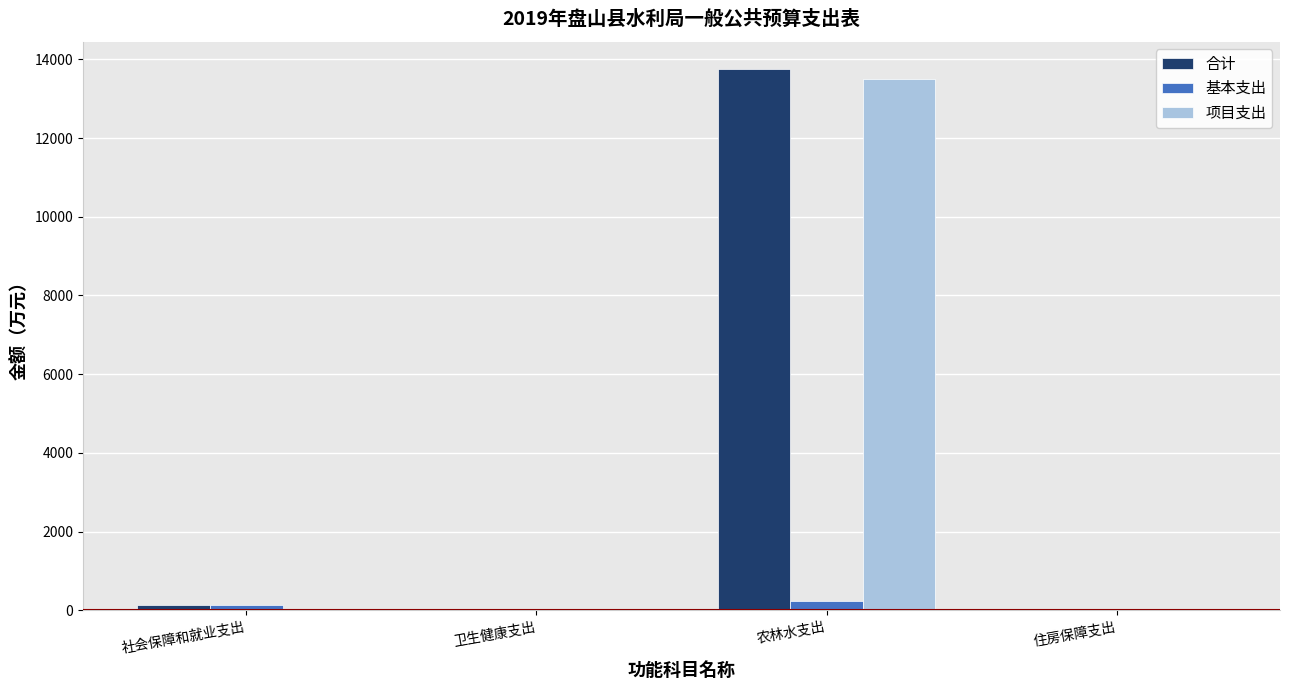

At which category is the sum across all series the highest?

农林水支出